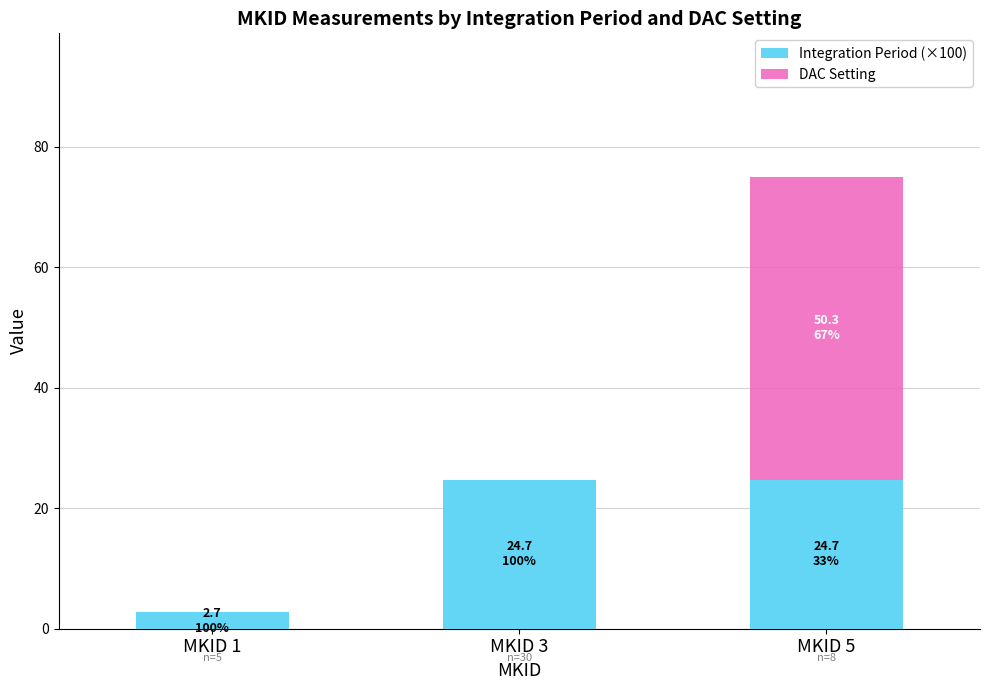

The value of Integration Period (×100) at MKID 5 is 24.7. True or false?

True